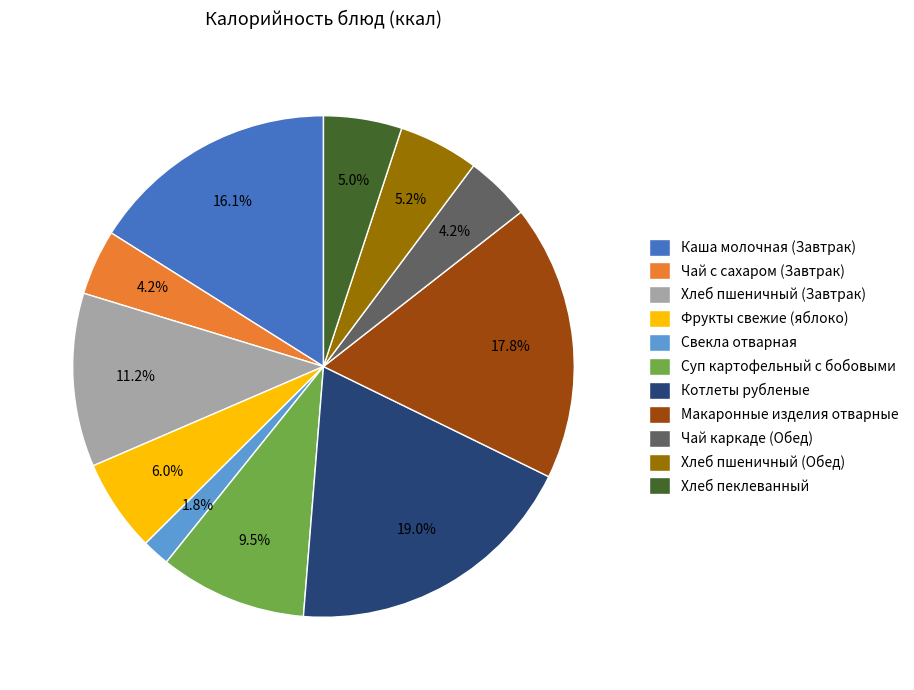

Is it true that Фрукты свежие (яблоко) is 6% of the pie?

True